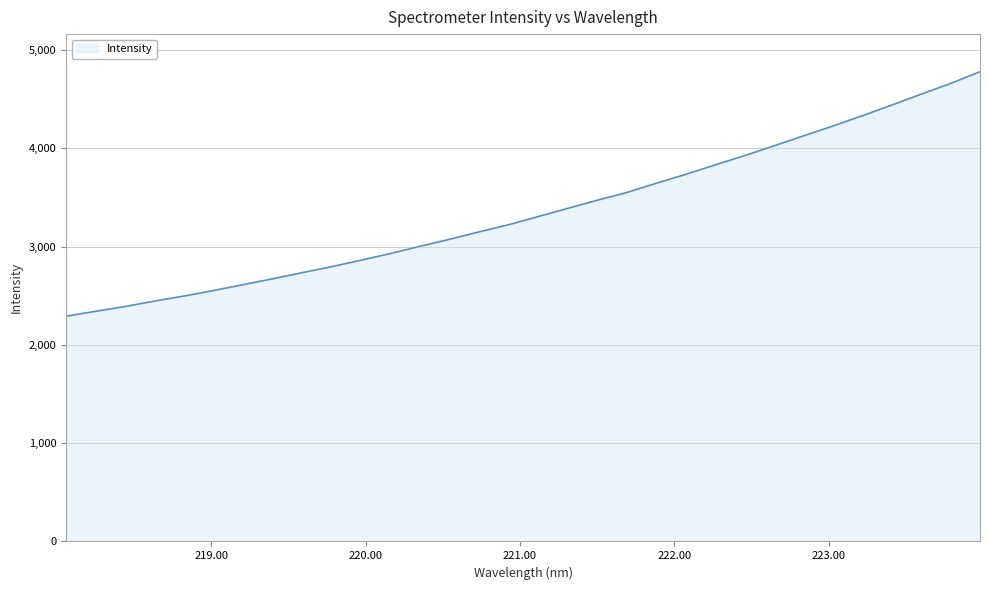

What is the difference between the maximum and minimum values?

2488.0